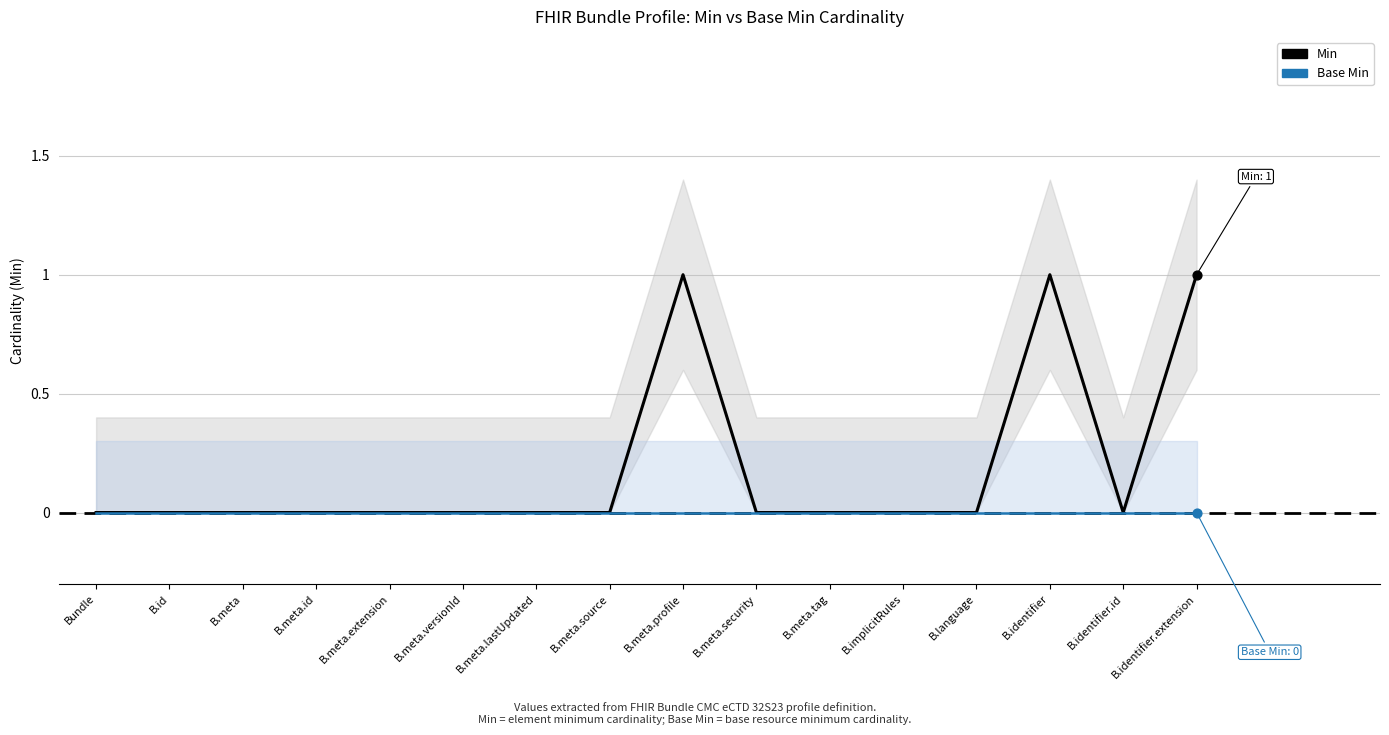

What are all the series names shown in the legend?

Min, Base Min